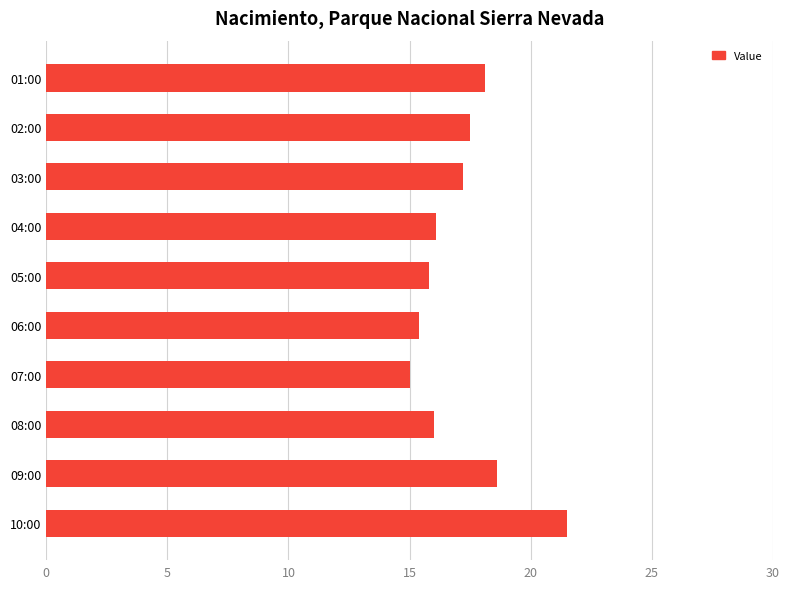

Read the value at 07:00.

15.0